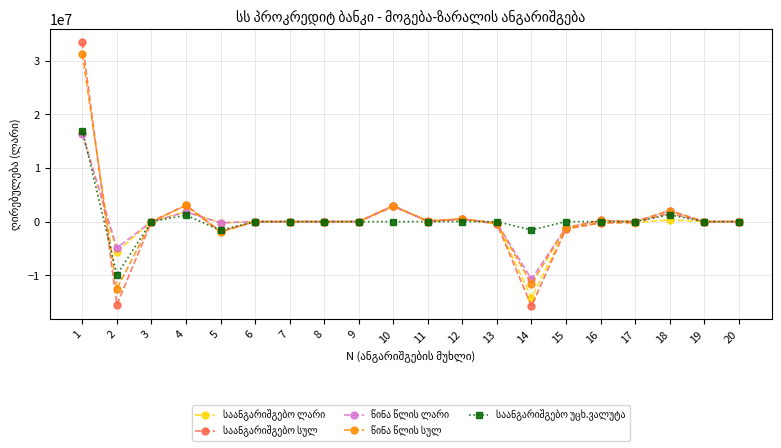

What is the smallest value displayed?

-15749033.7